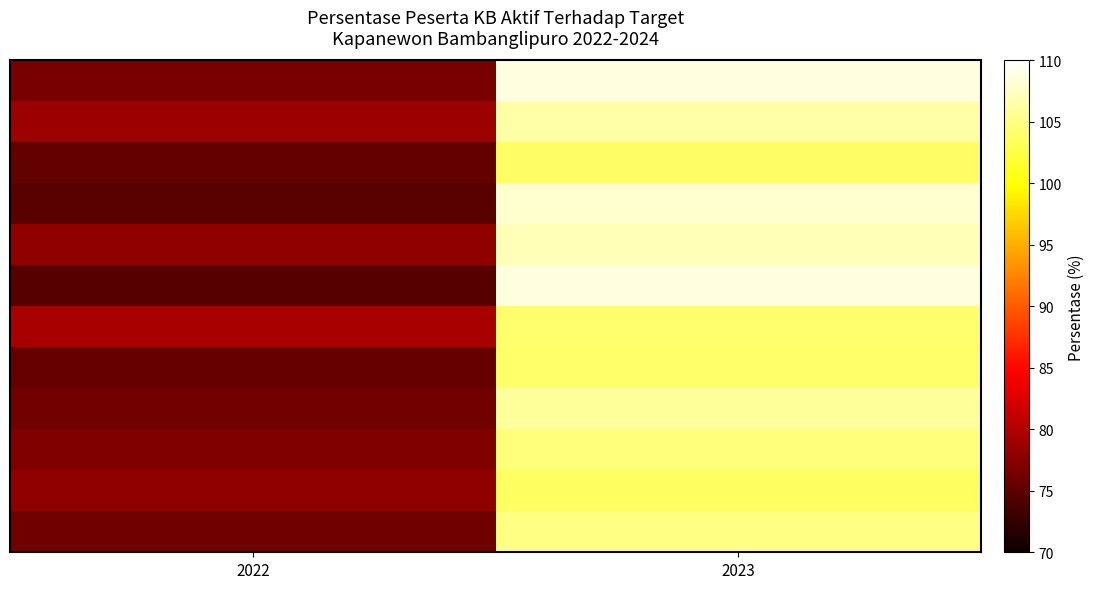

What is the difference between the highest and lowest values at 2023?

5.0